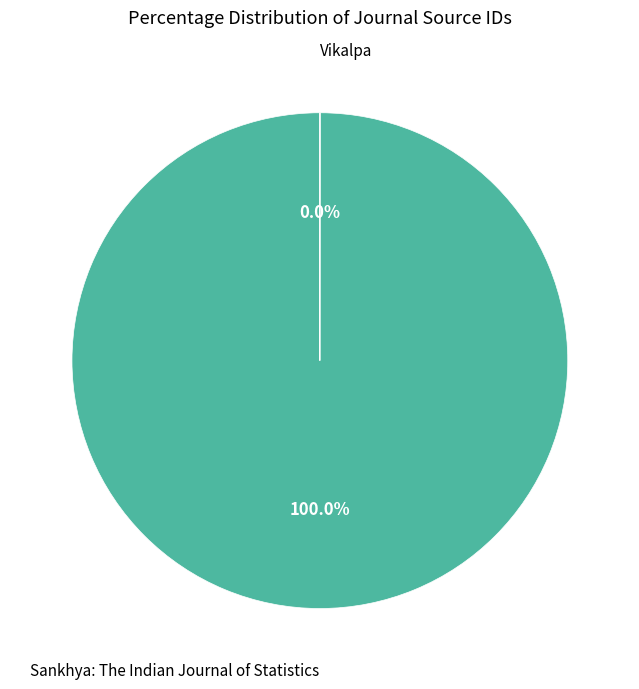

To the nearest percent, what is the difference between the largest and smallest slice percentages?

100%